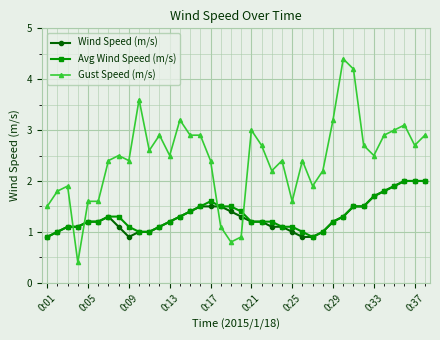

How many series are shown in this chart?

3